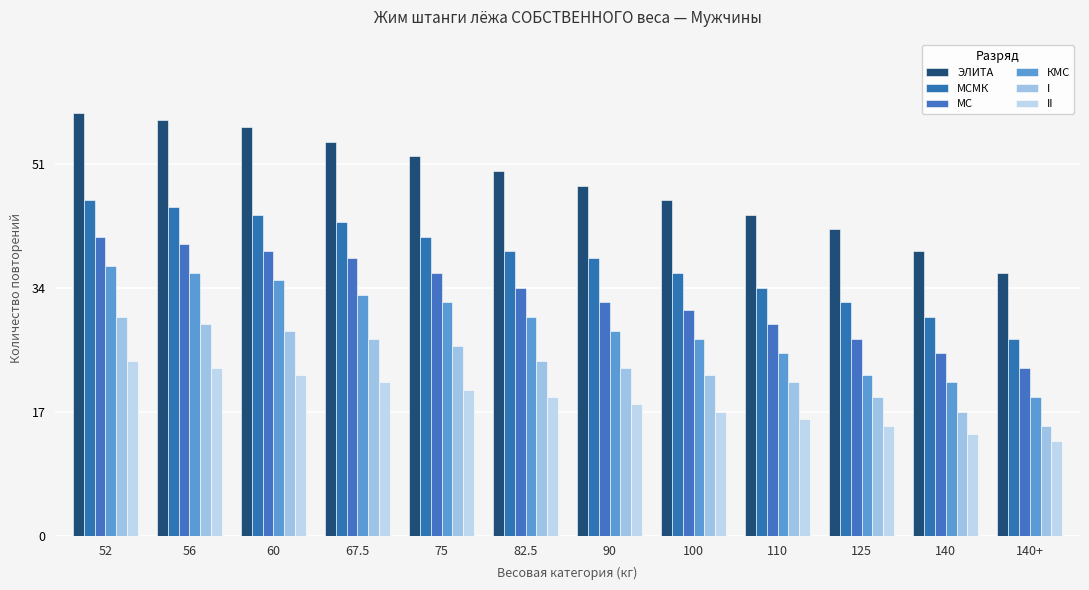

List the series in order of their peak value, lowest first.

II, I, КМС, МС, МСМК, ЭЛИТА